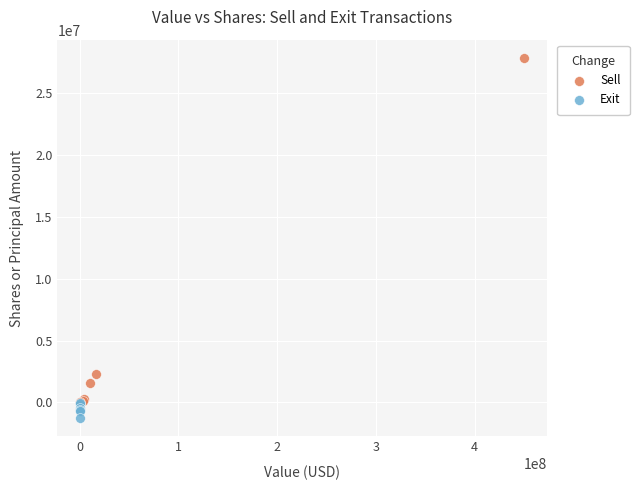

Which series reaches the maximum Y coordinate?

Sell